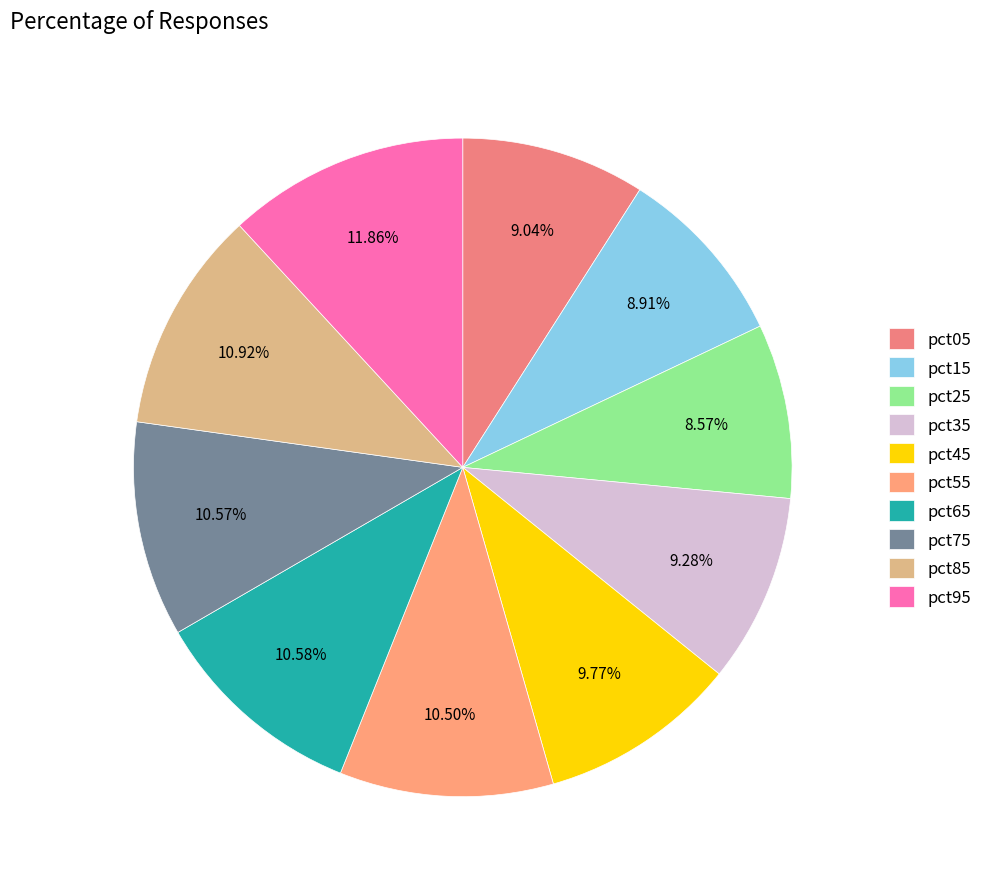

To the nearest percent, what is the combined percentage of pct55 and pct95?

22%